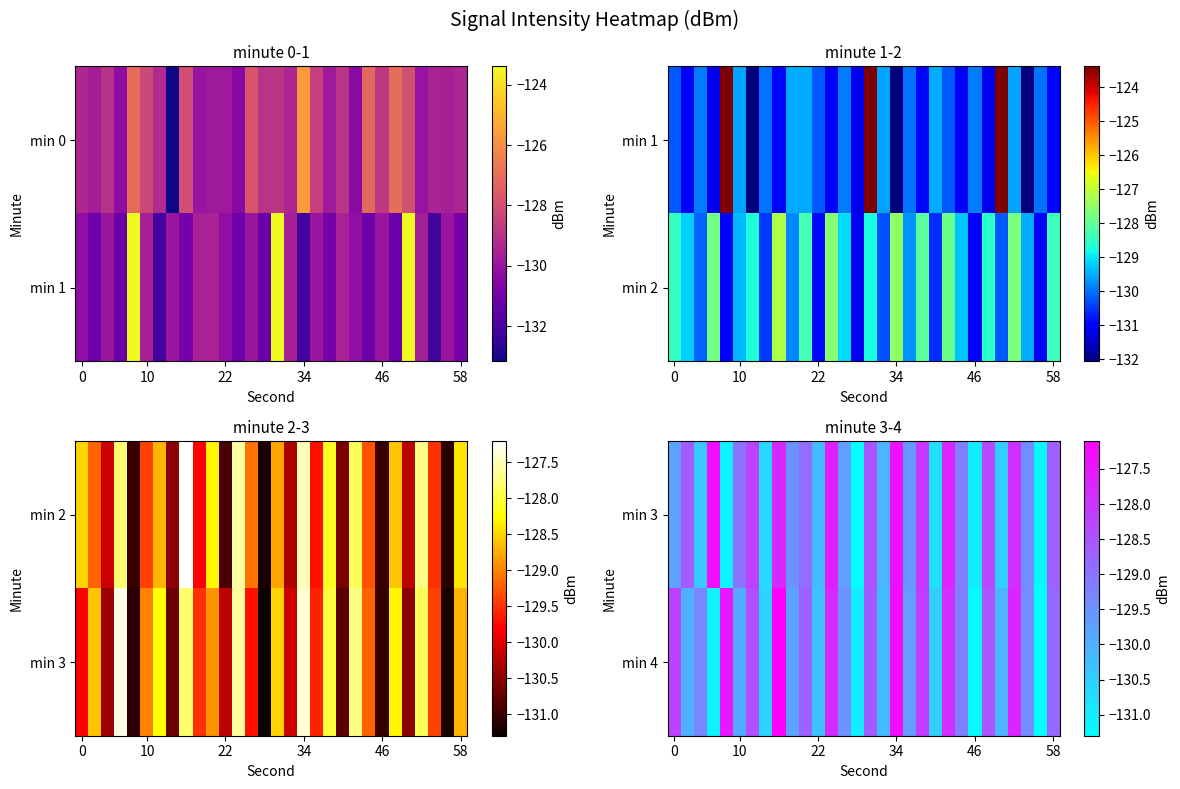

What is the difference between the maximum and minimum values in the min 3 series?

4.0